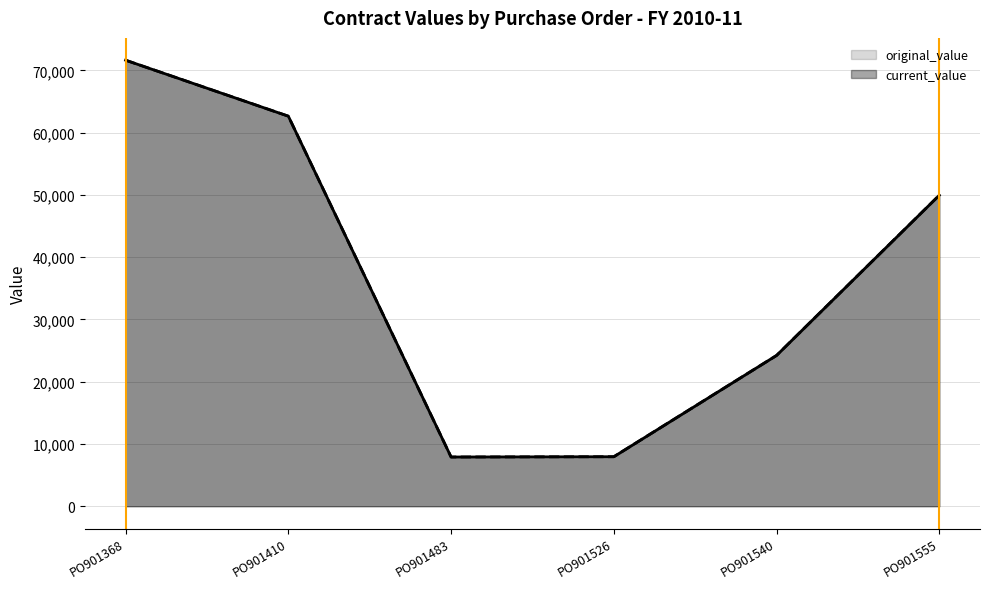

Between PO901410 and PO901368, which is larger?

PO901368